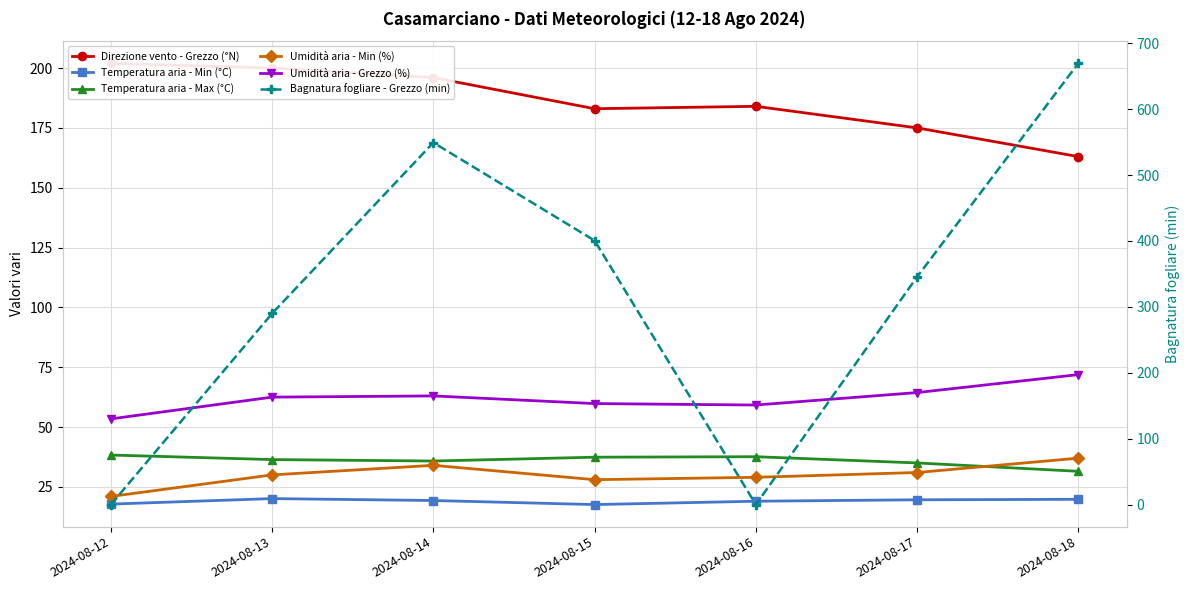

What is the greatest value displayed?

669.6